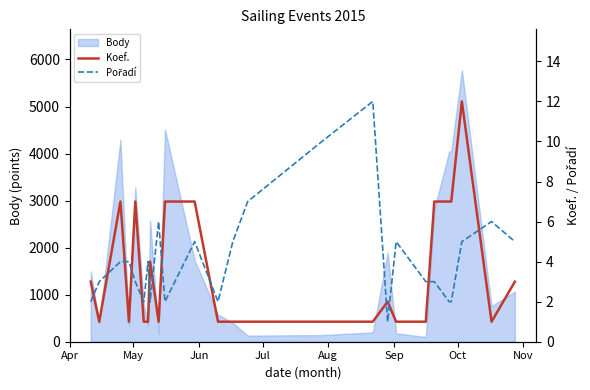

What is the average value of the Pořadí series?

4